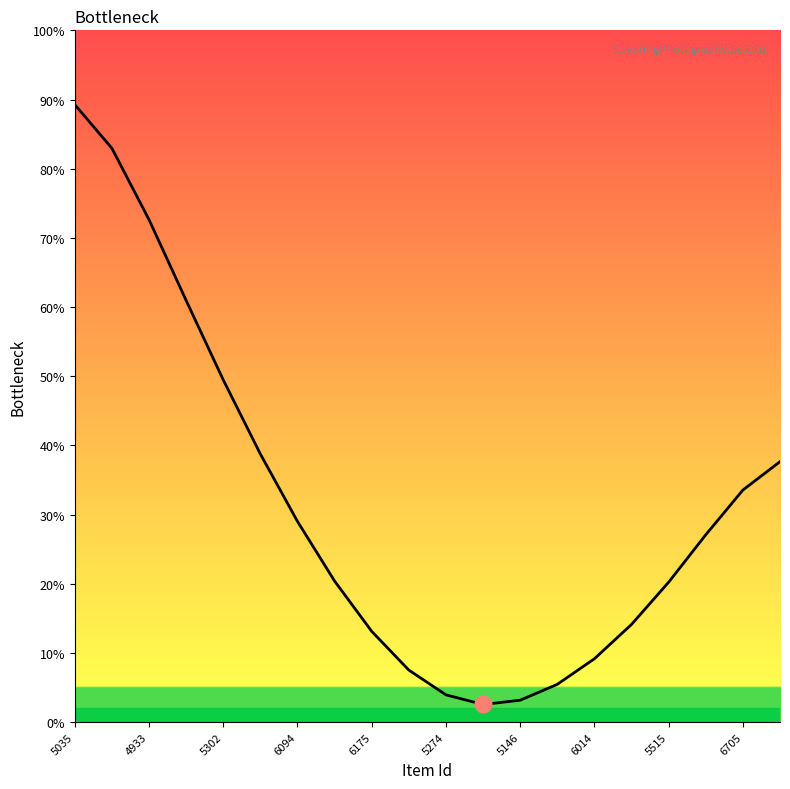

How many distinct data groups are displayed?

1